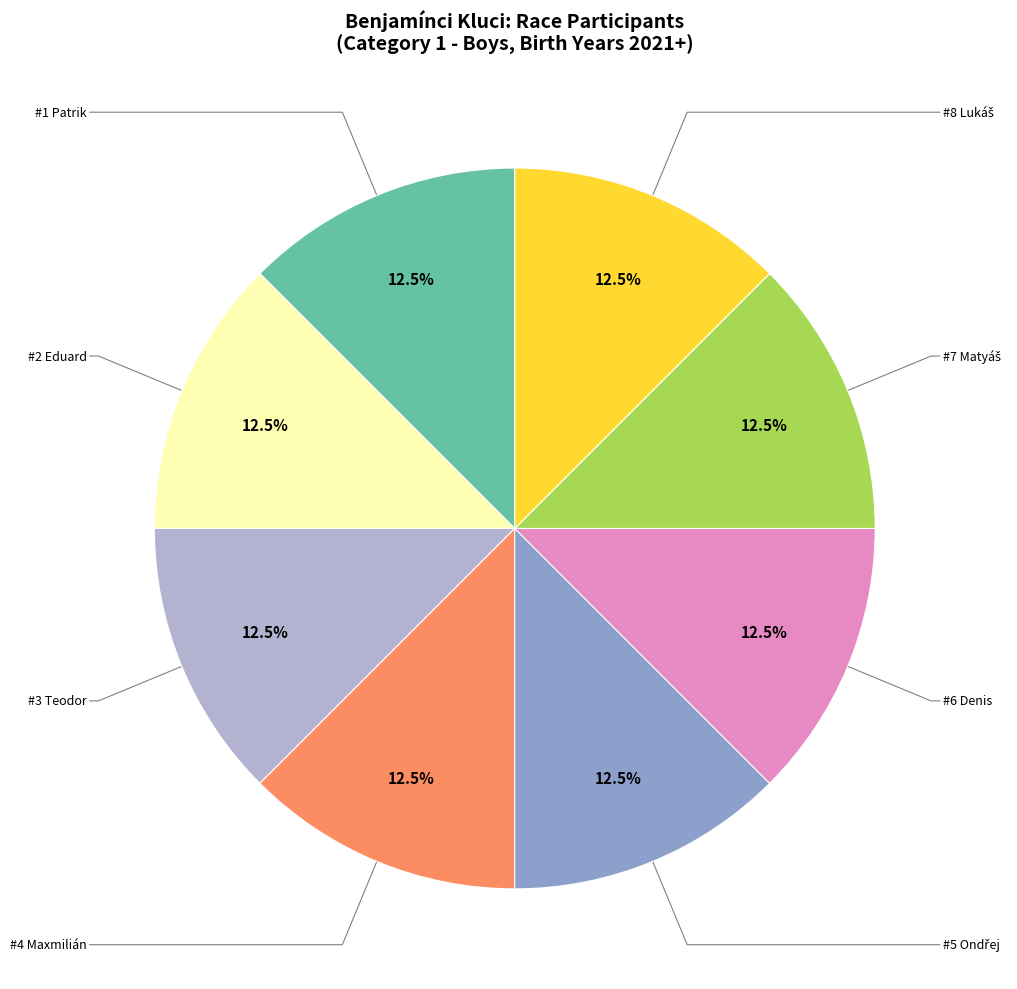

Count the number of slices in the pie.

8